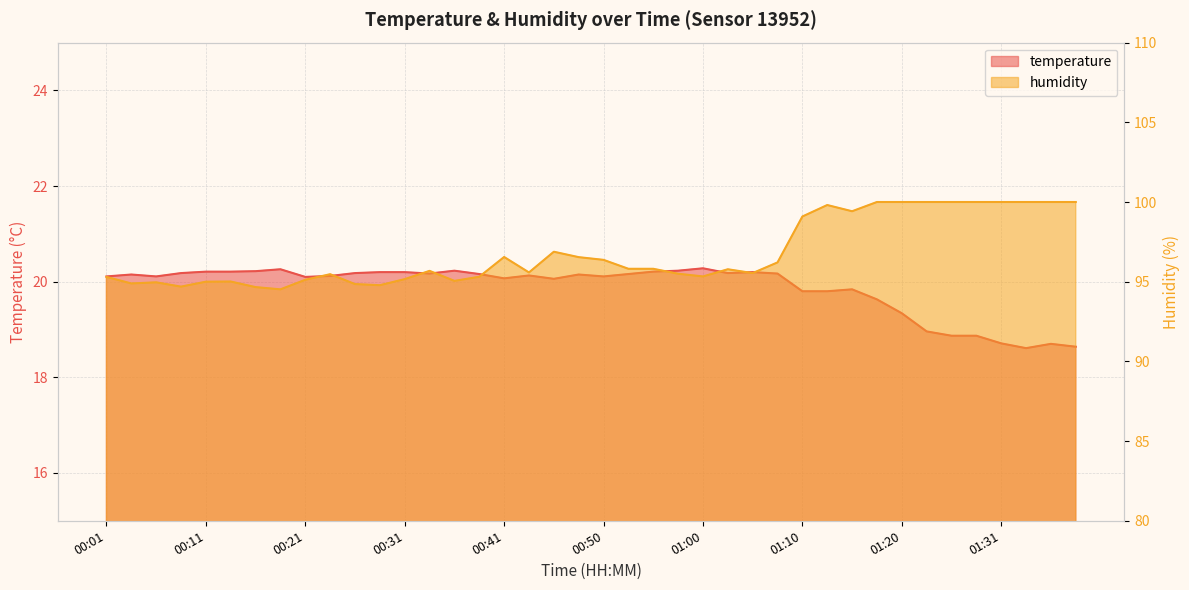

What is the highest value of the humidity series?

100.0